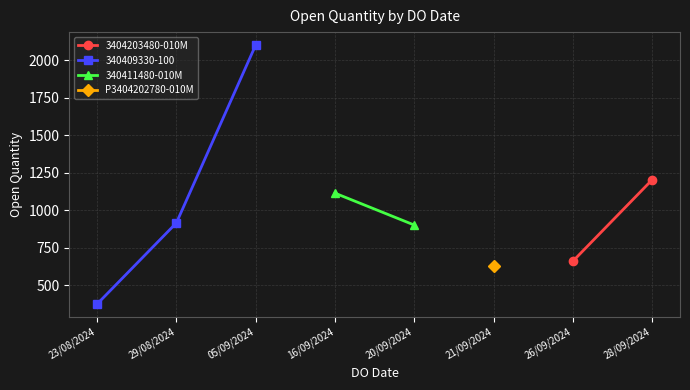

True or false: 340409330-100 has a value of 1566 at 29/08/2024.

False